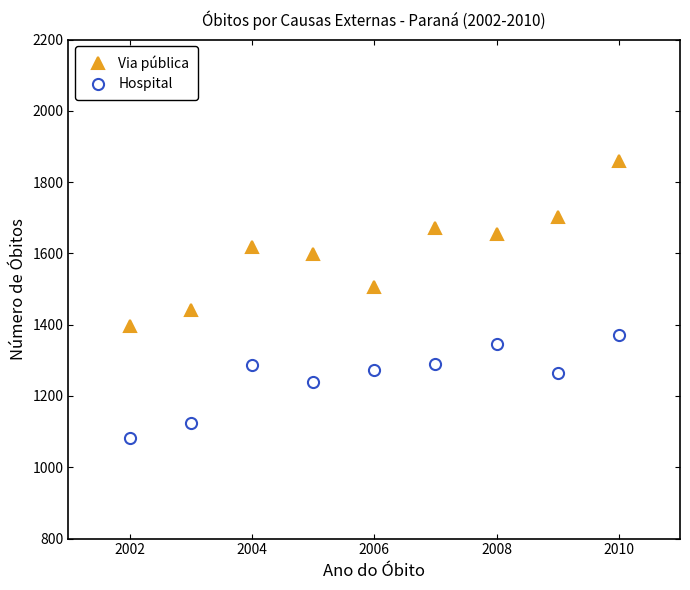

What is the minimum value shown in the chart?

1081